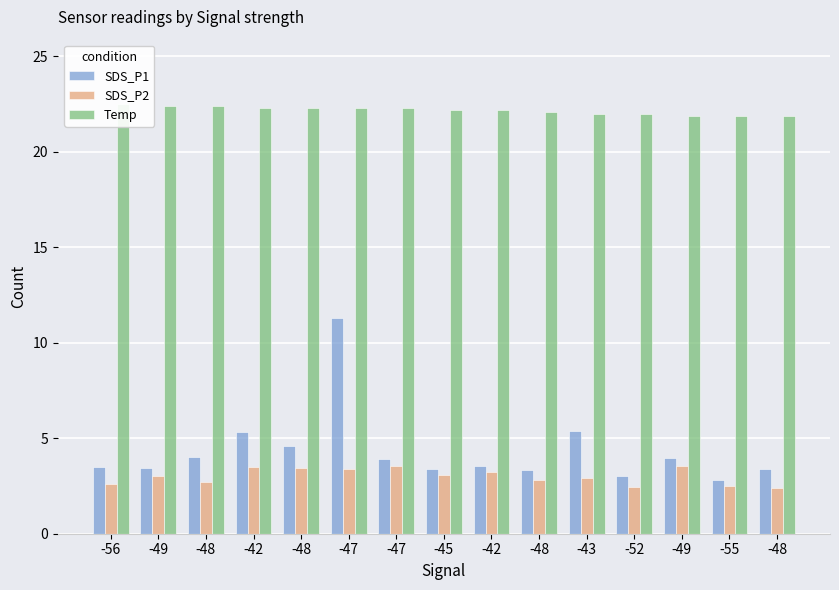

How many data points in SDS_P2 are less than 3?

7